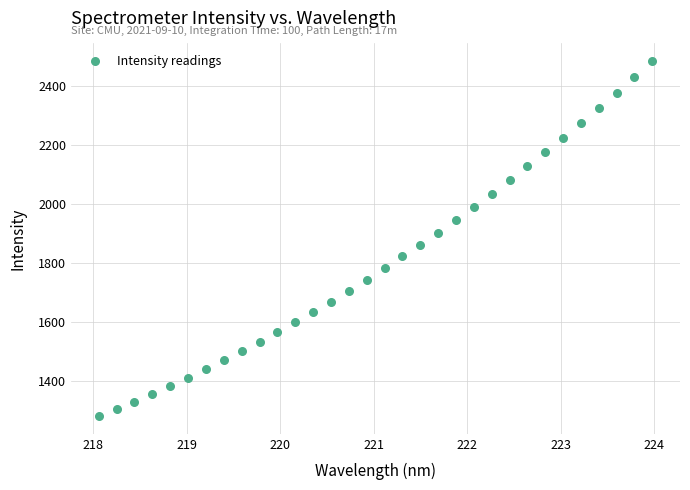

What is the range of Y values (max minus min)?

1203.5